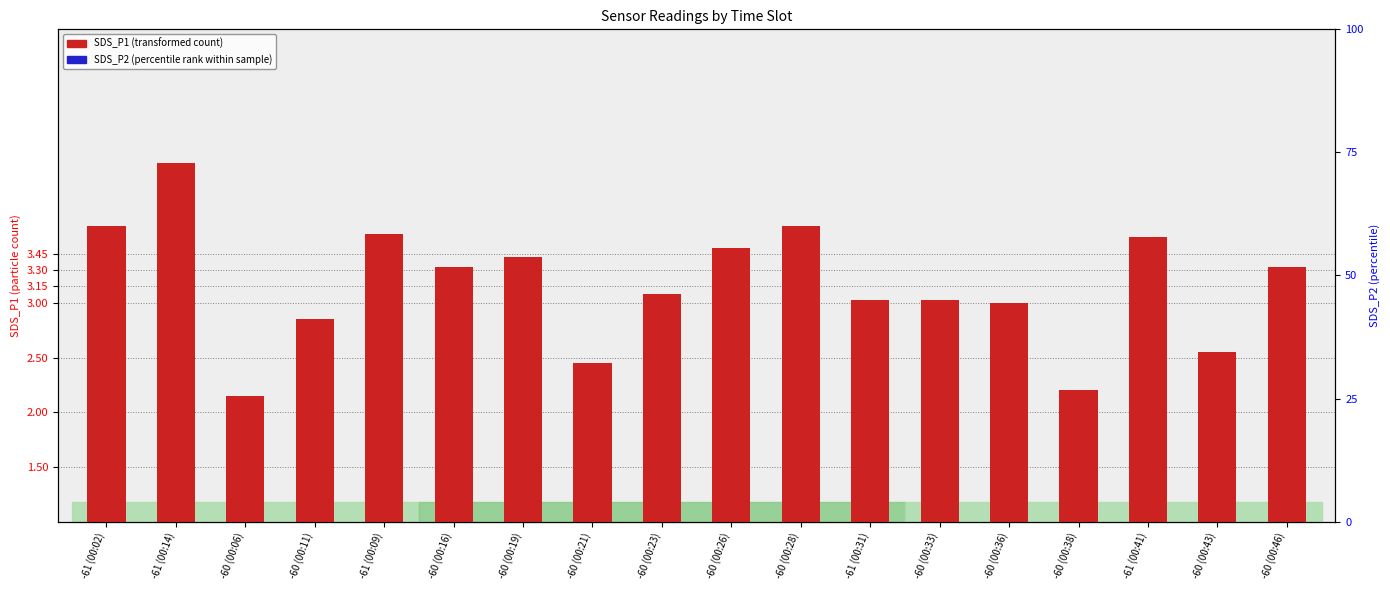

How many groups of bars are there?

18